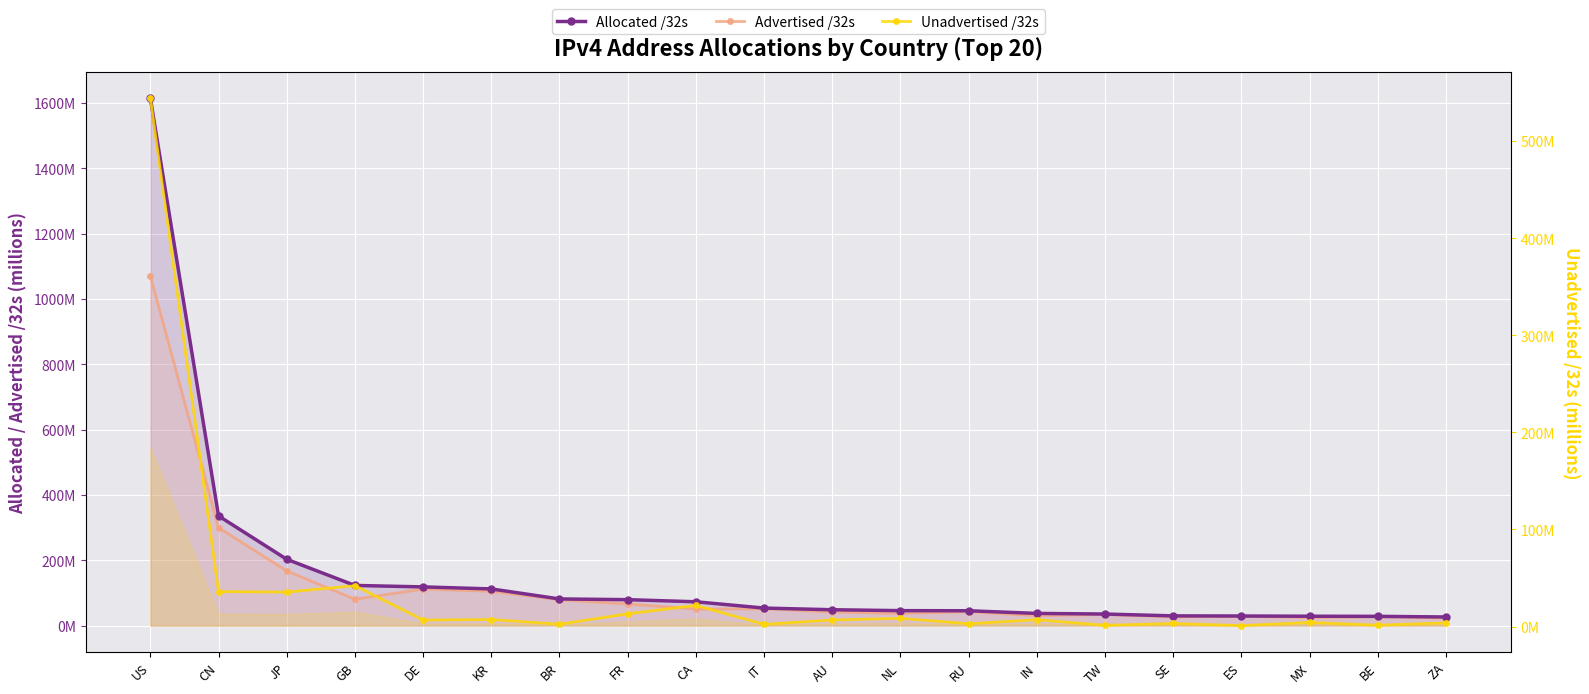

True or false: Advertised /32s has a value of 149.5 at KR.

False